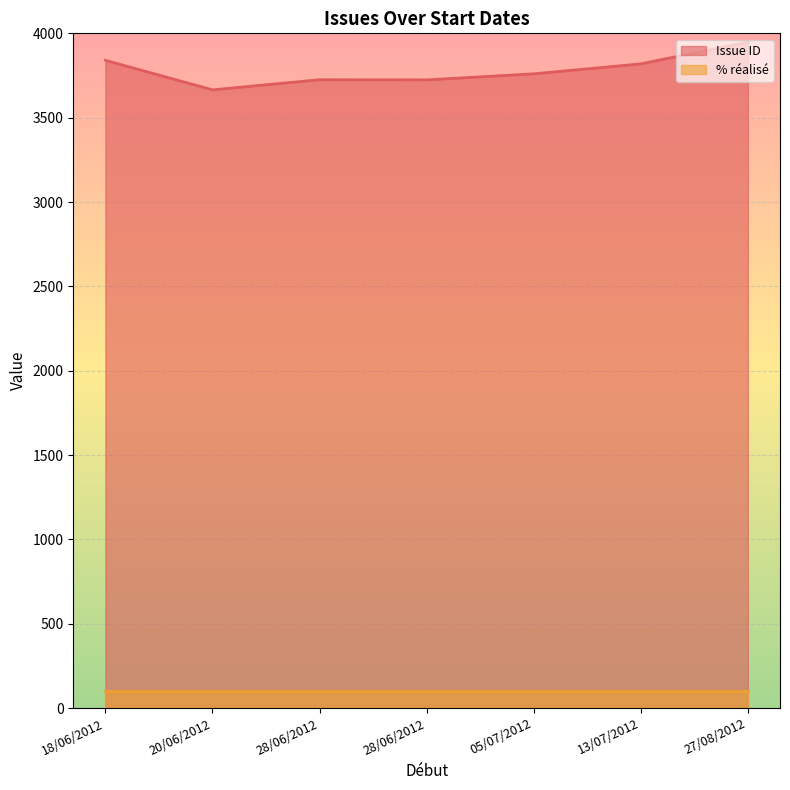

Rank the categories by % réalisé value from highest to lowest.

28/06/2012, 27/08/2012, 18/06/2012, 05/07/2012, 28/06/2012, 13/07/2012, 20/06/2012